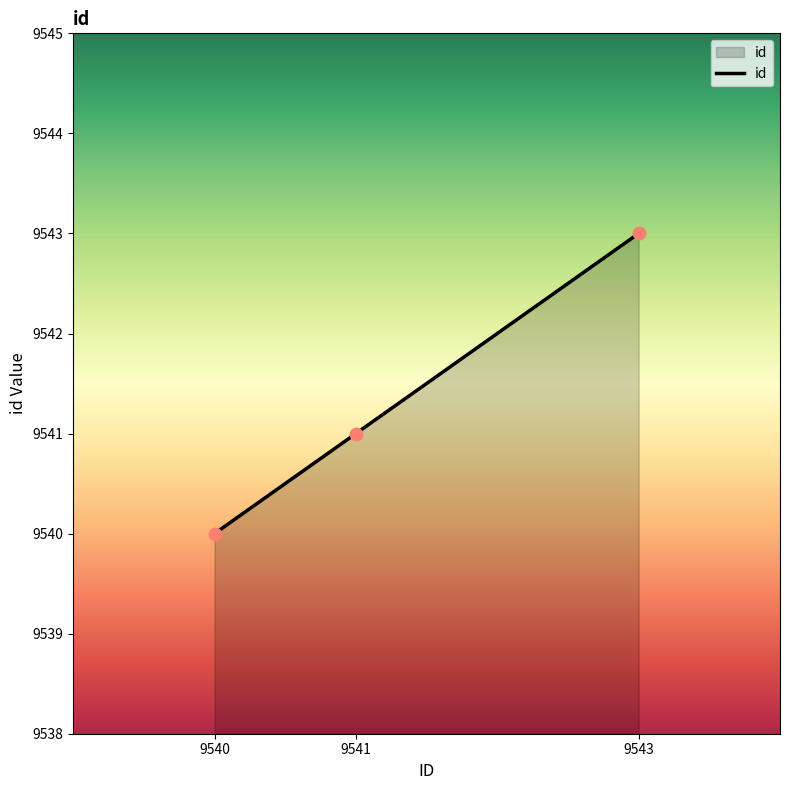

Which has a higher value, 9541 or 9543?

9543